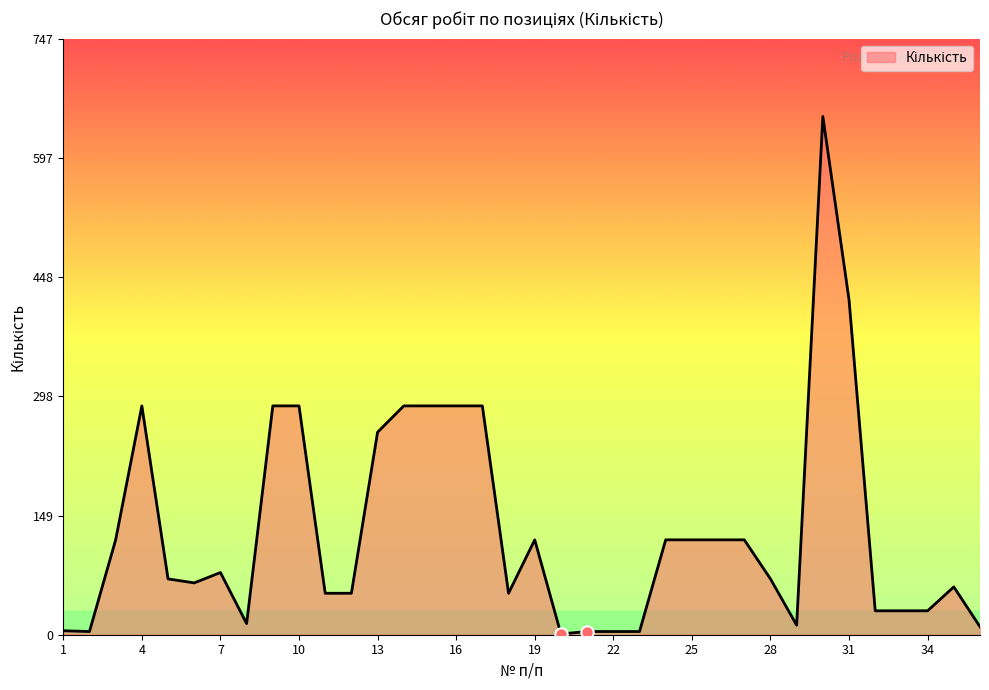

What is the difference between the maximum and minimum values?

649